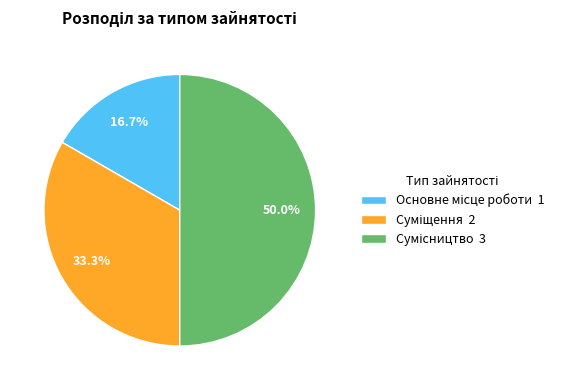

How many segments does this pie chart have?

3